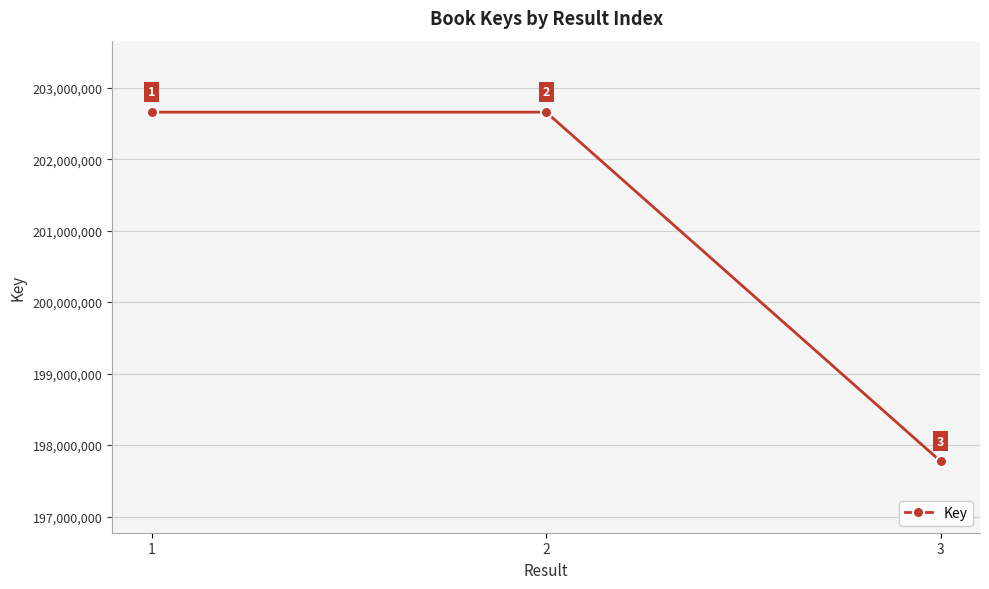

Is it true that the value at 3 is 197773485?

True